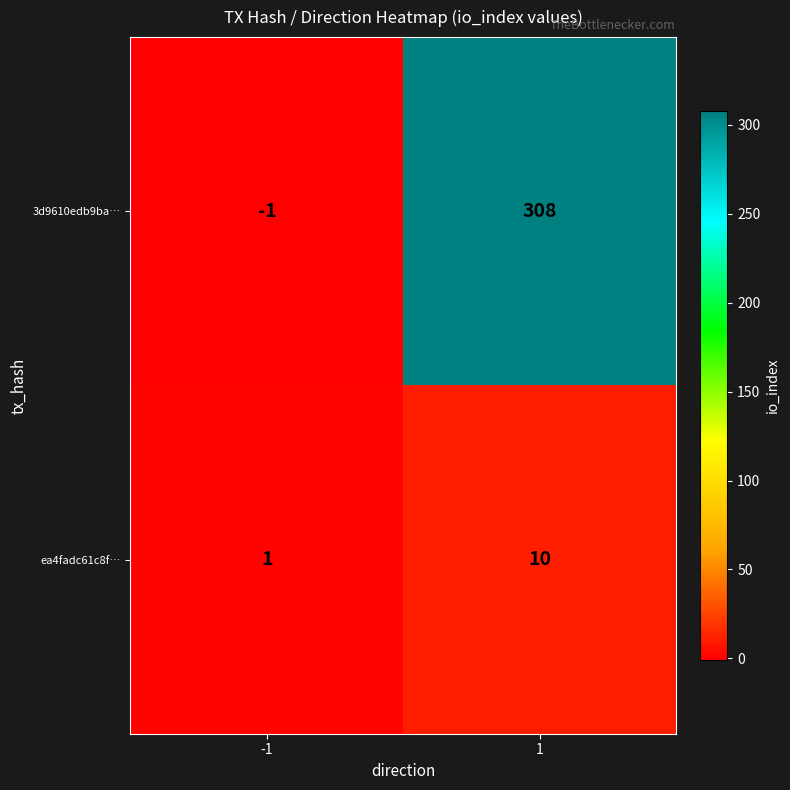

Rank the series by their maximum value, from highest to lowest.

3d9610edb9ba…, ea4fadc61c8f…